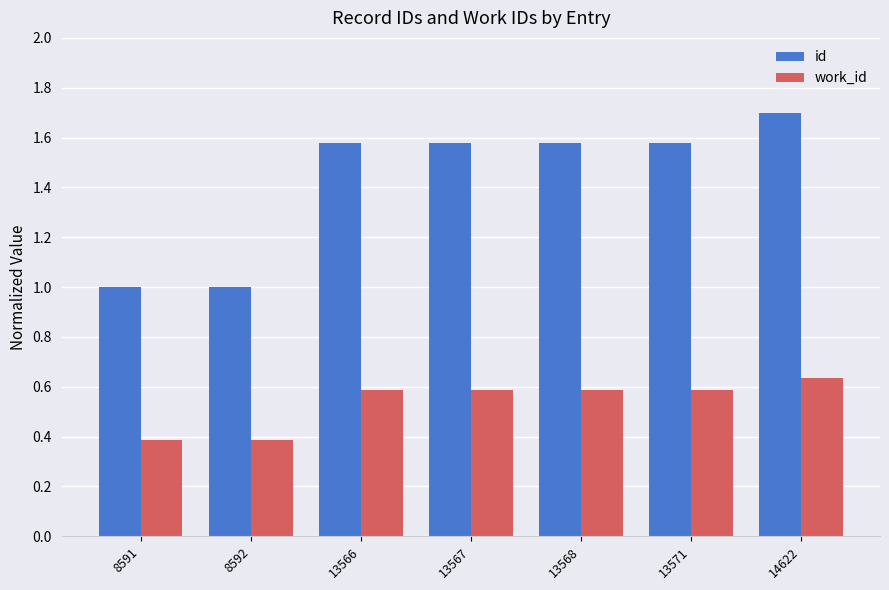

Is the value of work_id at 13571 greater than the value of id at 8591?

No